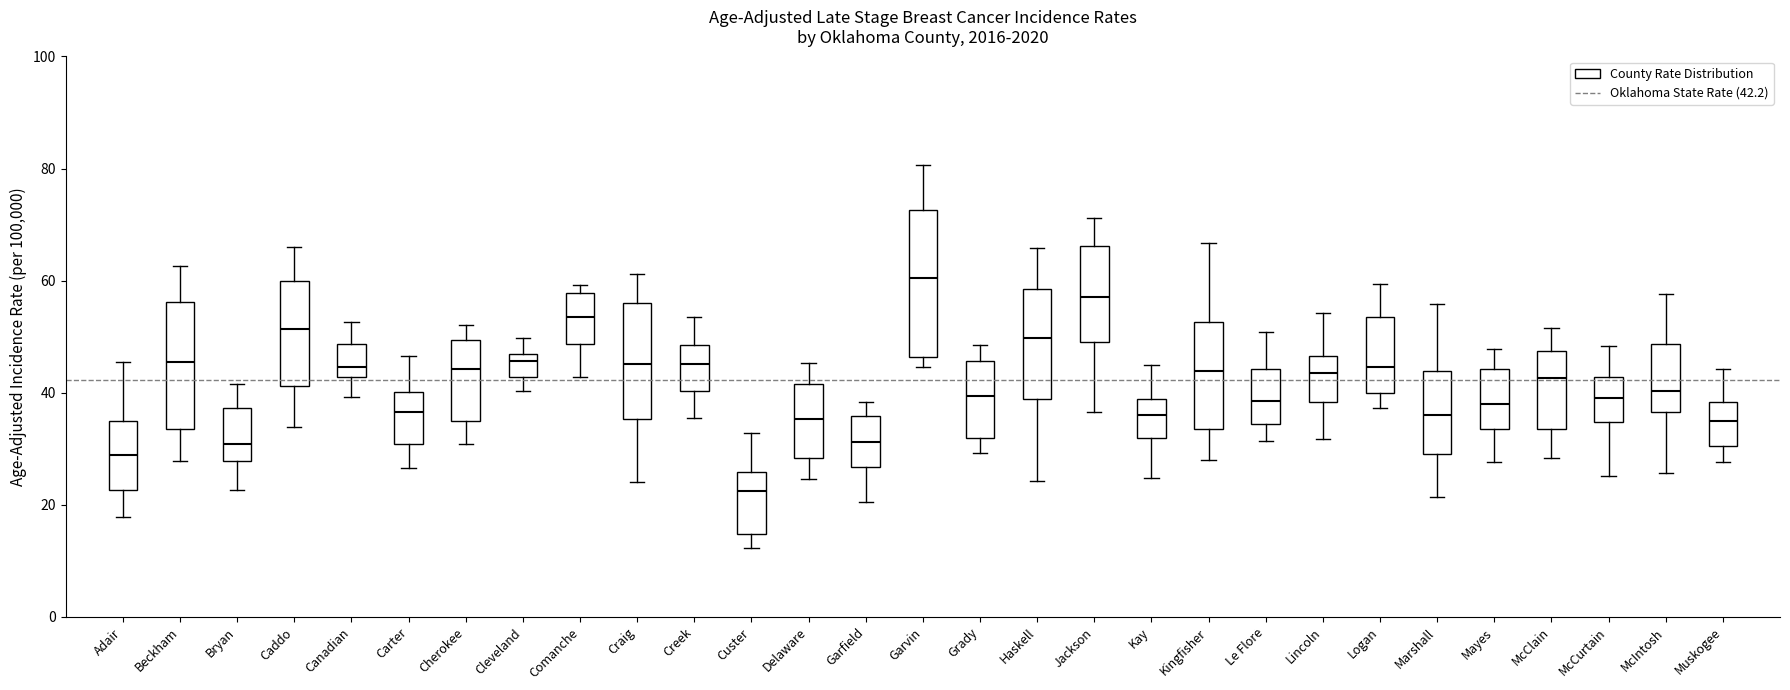

Which box is the tallest, from its lower edge to its upper edge?

Garvin